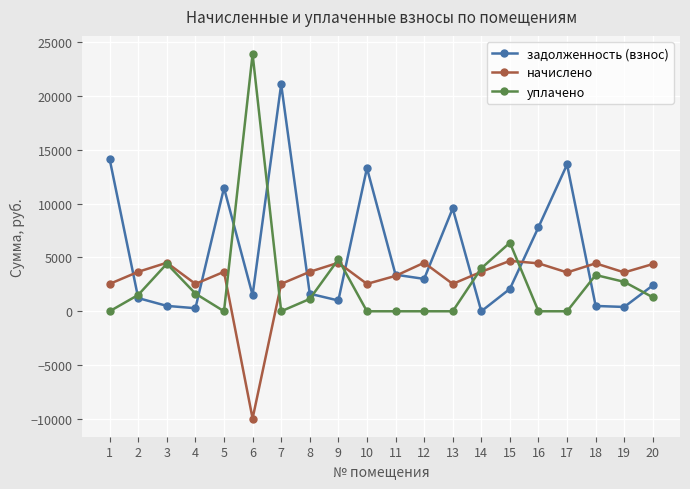

At which label does начислено first exceed 3664?

2